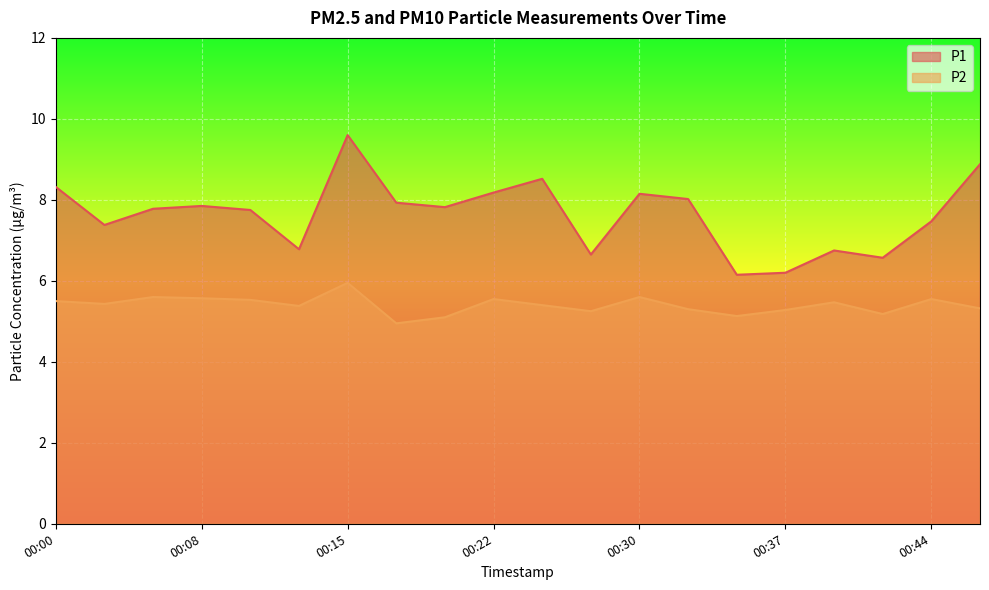

True or false: P1 and P2 cross at least once.

False